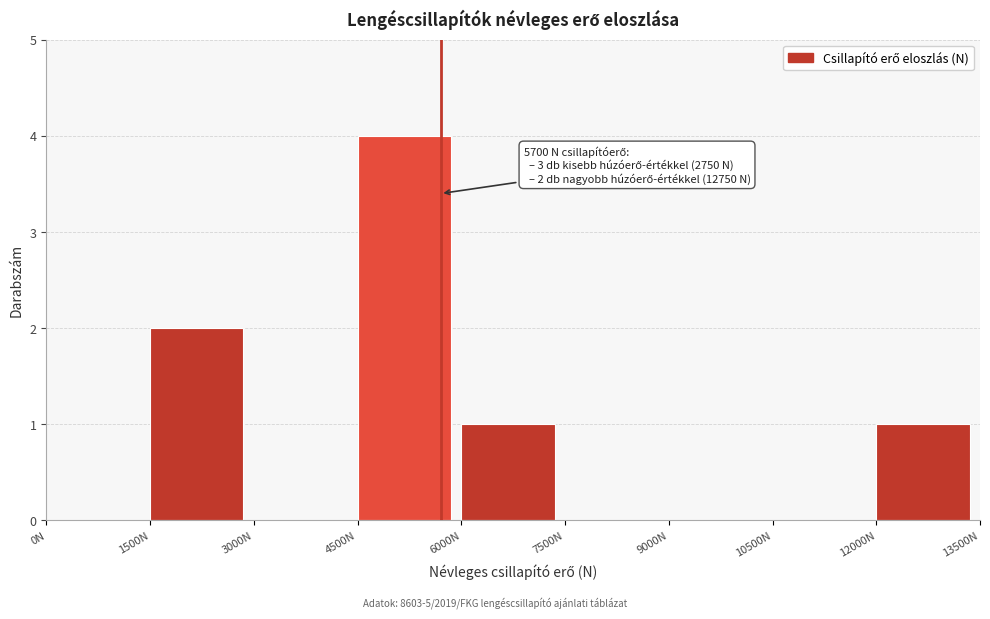

Which range on the x-axis has the tallest bar?

4500 to 6000